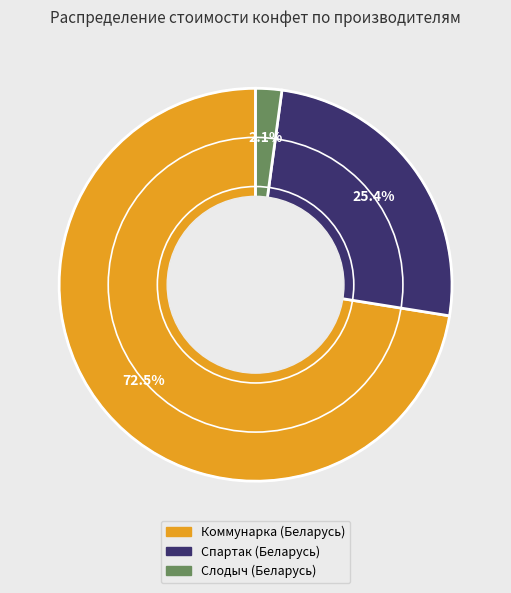

Is the sum of Коммунарка (Беларусь) and Слодыч (Беларусь) greater than half?

Yes